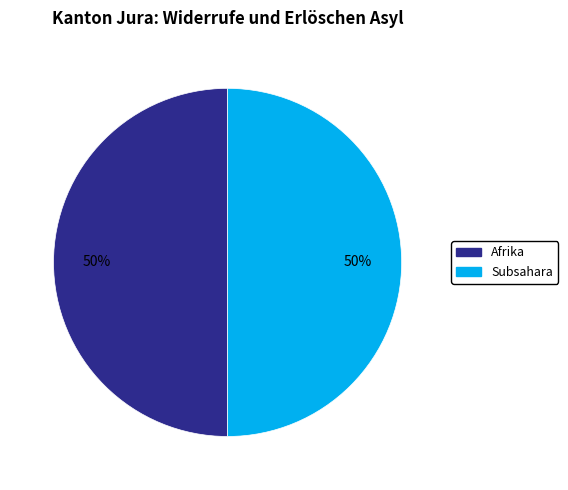

To the nearest percent, what is the average slice percentage?

50%